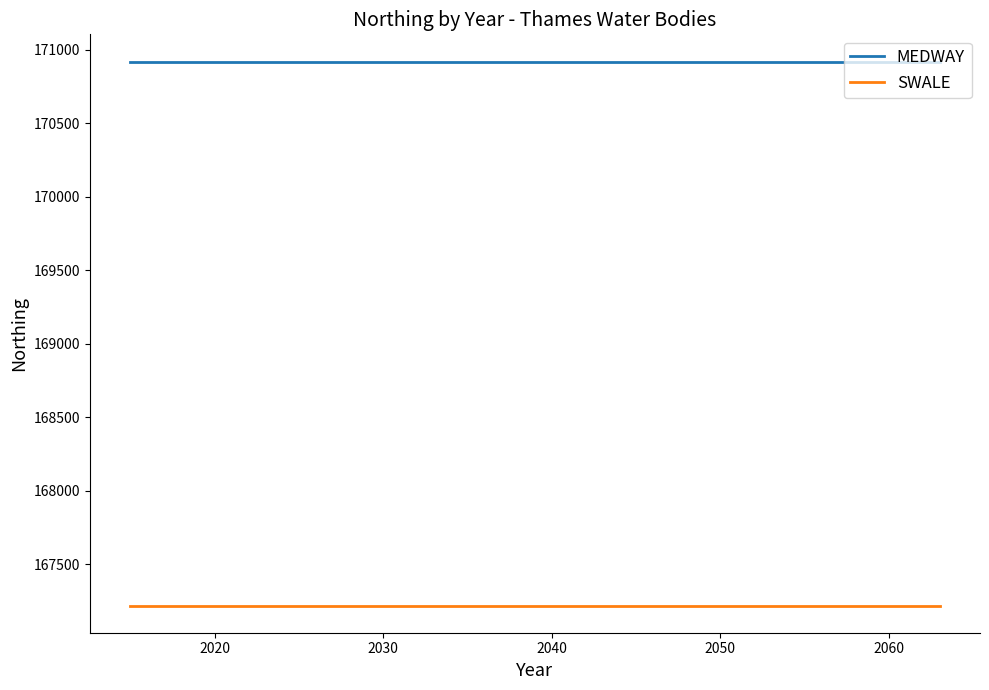

Which series has the largest total across all categories?

MEDWAY